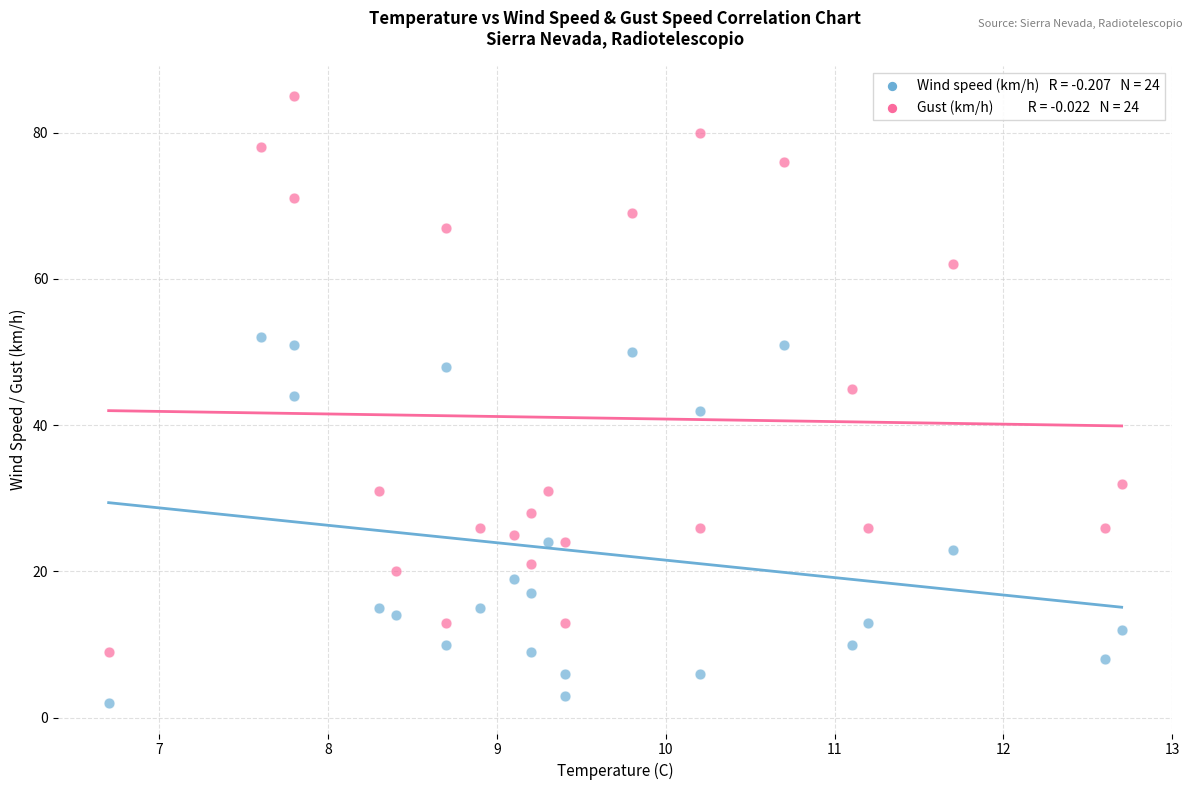

Across all data points, what is the range of Y values (max minus min)?

83